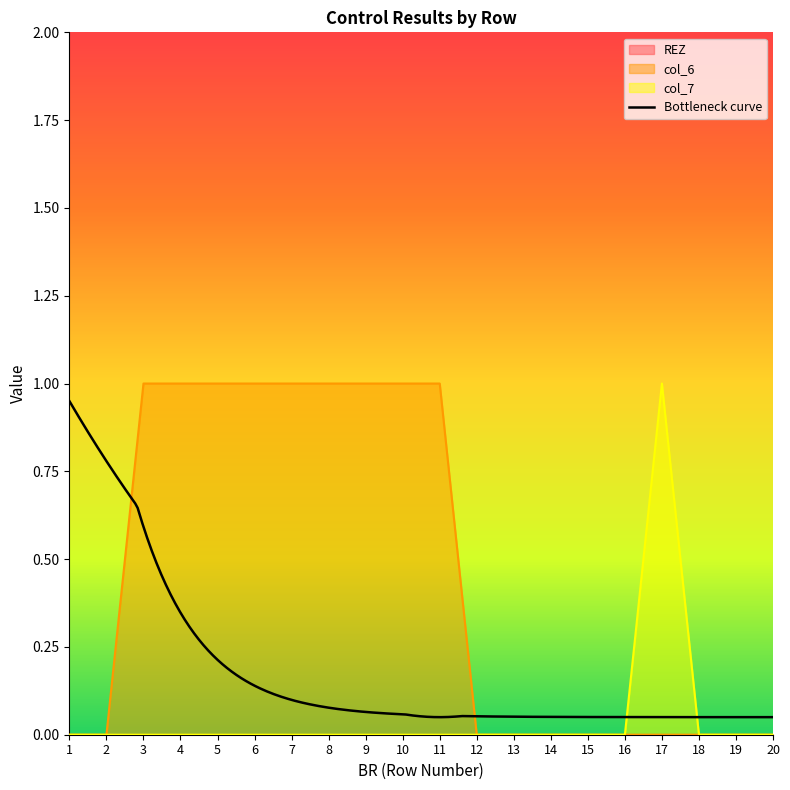

The col_6 series shows 0 at 13. True or false?

True